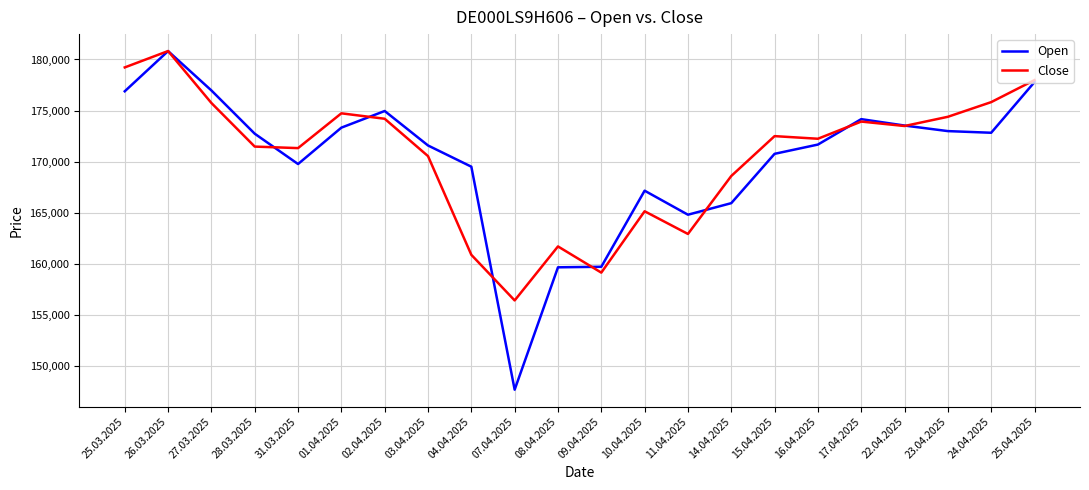

At which category does Close reach its first local peak?

26.03.2025